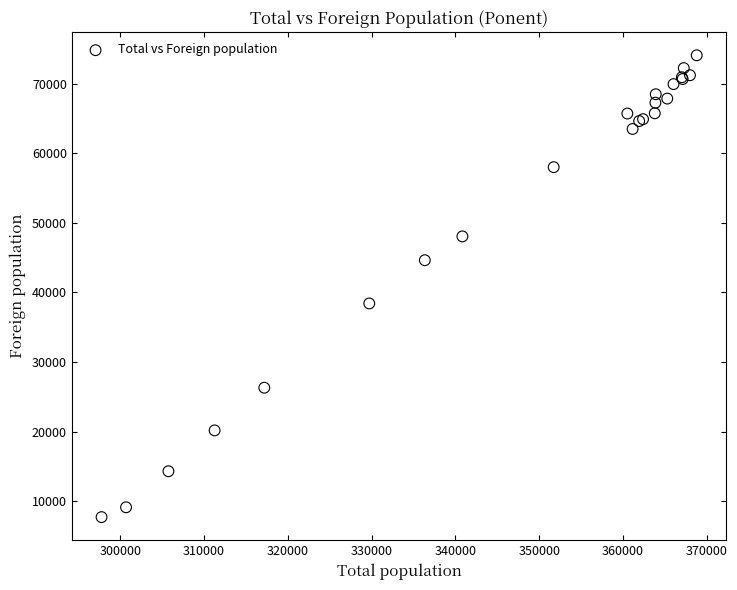

What Y value in the scatter plot is closest to 40889?

38409